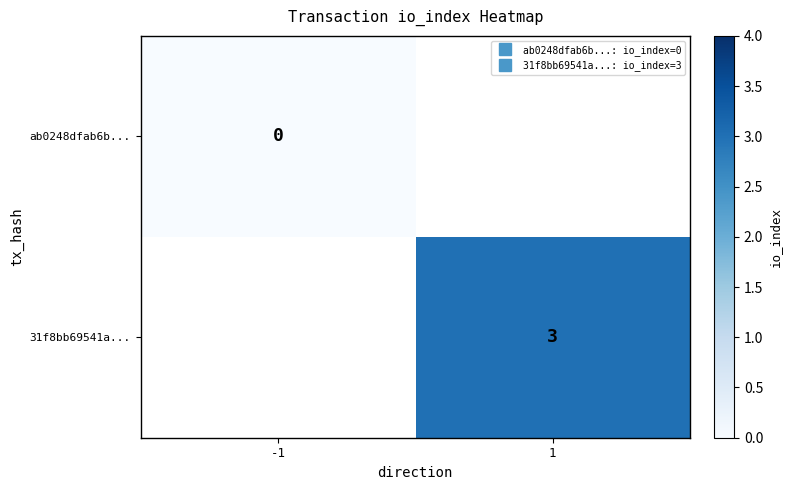

Rank the series at 1 from lowest to highest value.

ab0248dfab6b..., 31f8bb69541a...